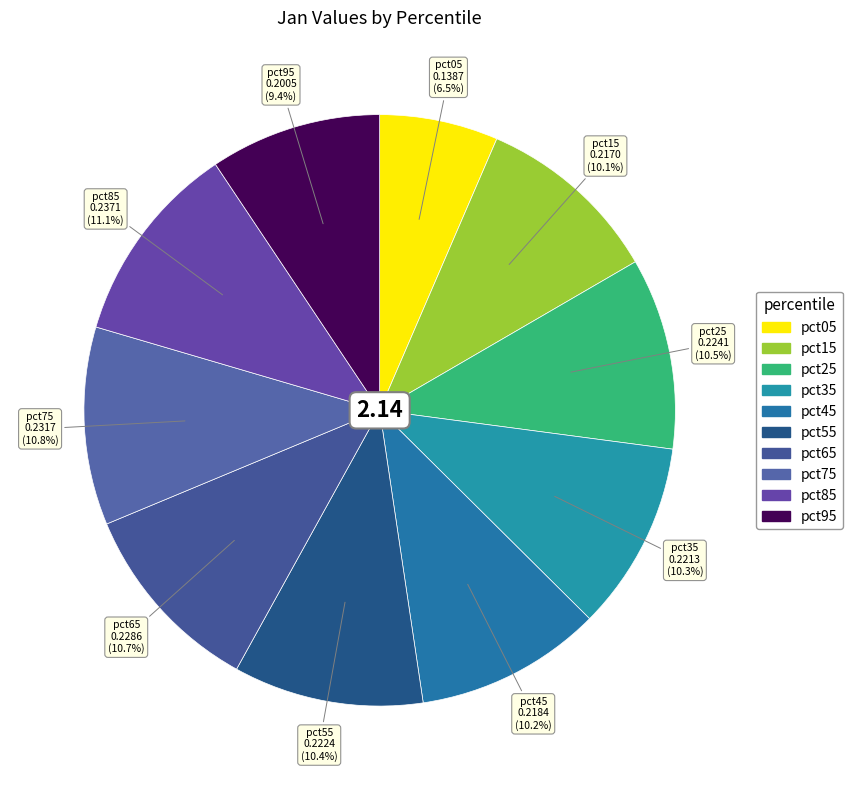

What is the smallest slice in the pie chart?

pct05